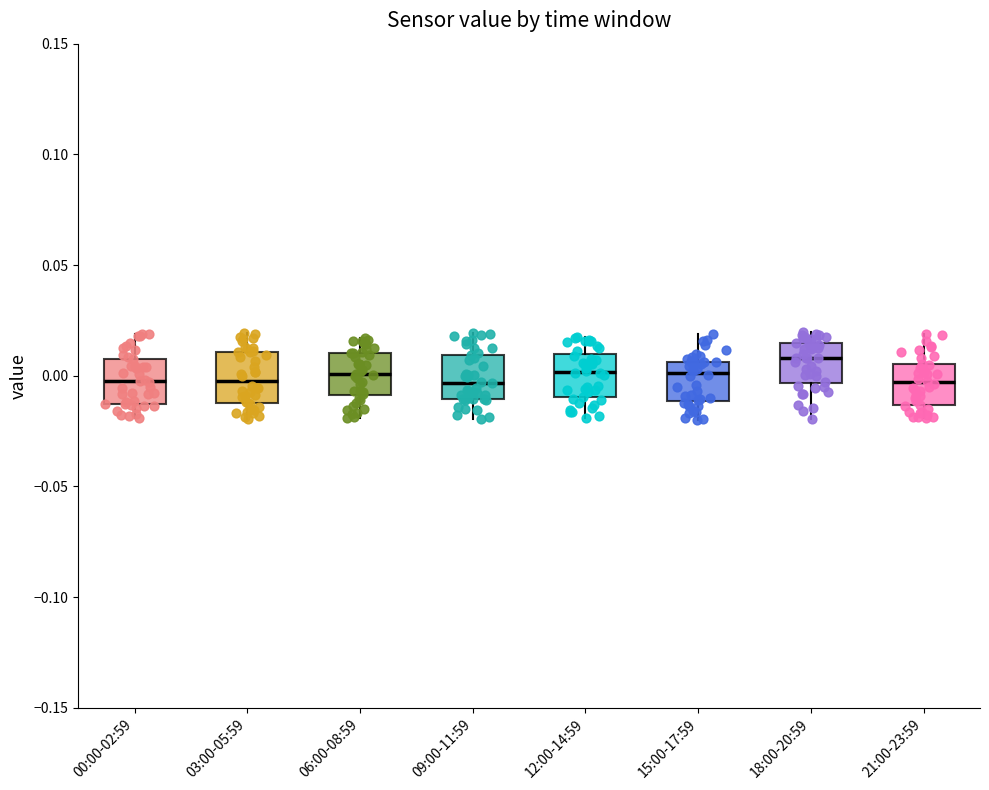

Reading left to right, read every box against the y-axis: the position of its median line, the range the box covers, and the ends of its whiskers. The values are not printed on the chart, so give them approximately, as read against the axis.

00:00-02:59: median -0.005, box -0.015 to 0.010, whiskers -0.020 to 0.020
03:00-05:59: median 0.000, box -0.010 to 0.010, whiskers -0.020 to 0.020
06:00-08:59: median 0.000, box -0.010 to 0.010, whiskers -0.020 to 0.015
09:00-11:59: median -0.005, box -0.010 to 0.010, whiskers -0.020 to 0.020
12:00-14:59: median 0.000, box -0.010 to 0.010, whiskers -0.020 to 0.015
15:00-17:59: median 0.000, box -0.010 to 0.005, whiskers -0.020 to 0.020
18:00-20:59: median 0.010, box -0.005 to 0.015, whiskers -0.020 to 0.020
21:00-23:59: median -0.005, box -0.015 to 0.005, whiskers -0.020 to 0.020